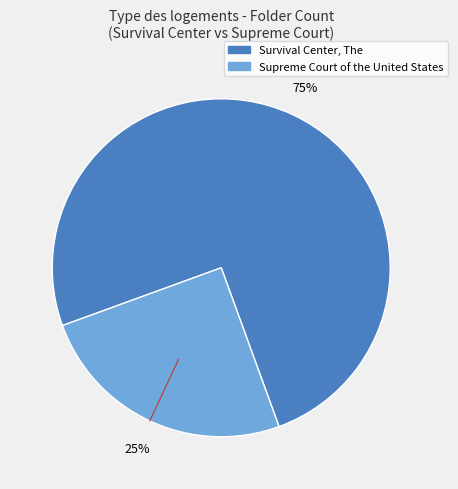

Count the number of slices in the pie.

2